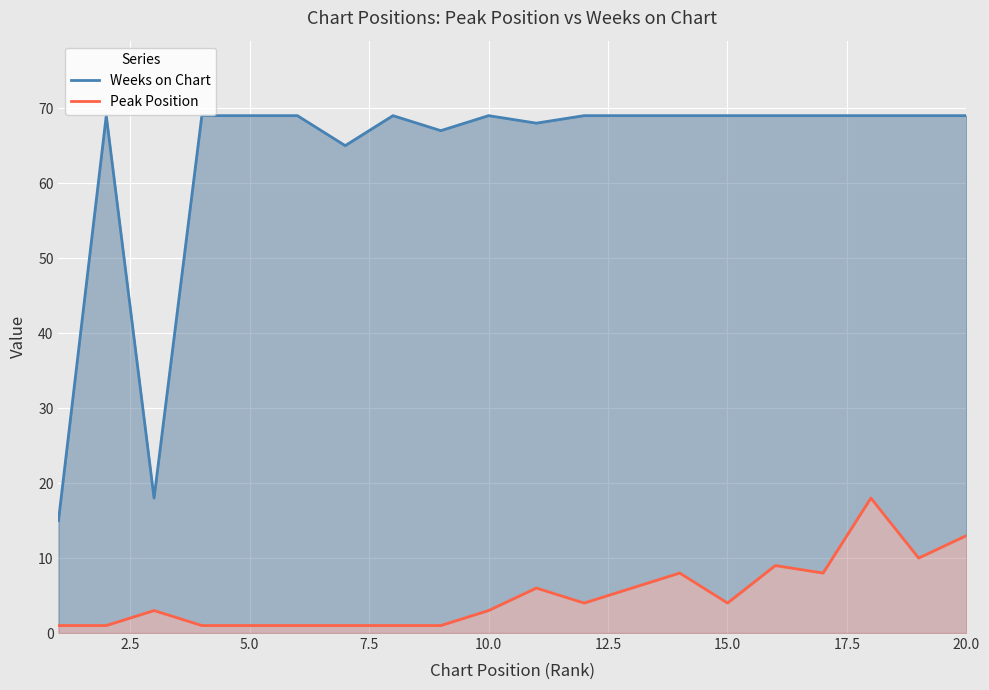

What is the average value of the Weeks on Chart series?

63